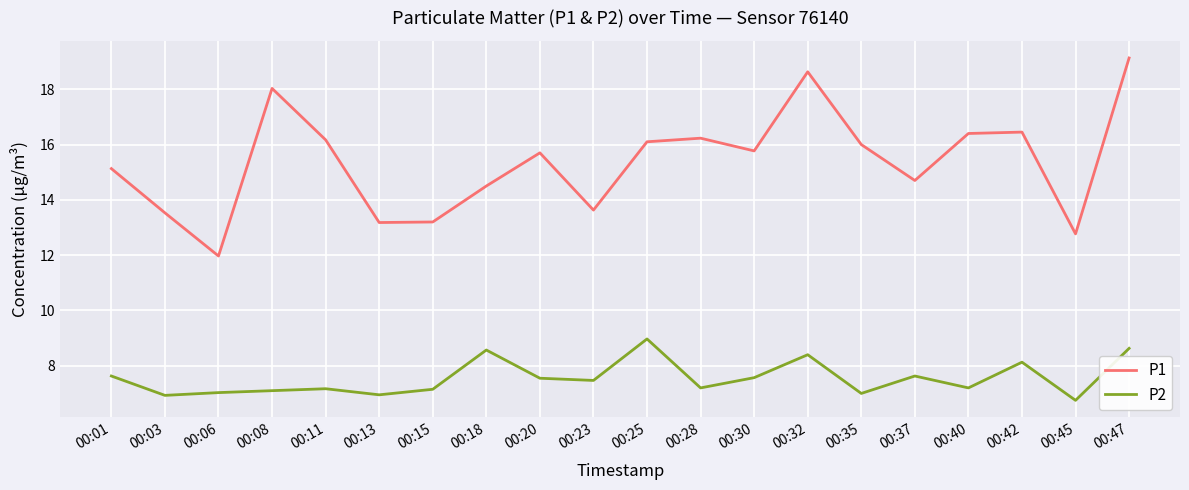

True or false: P2 has more than 1 interior local peaks.

True